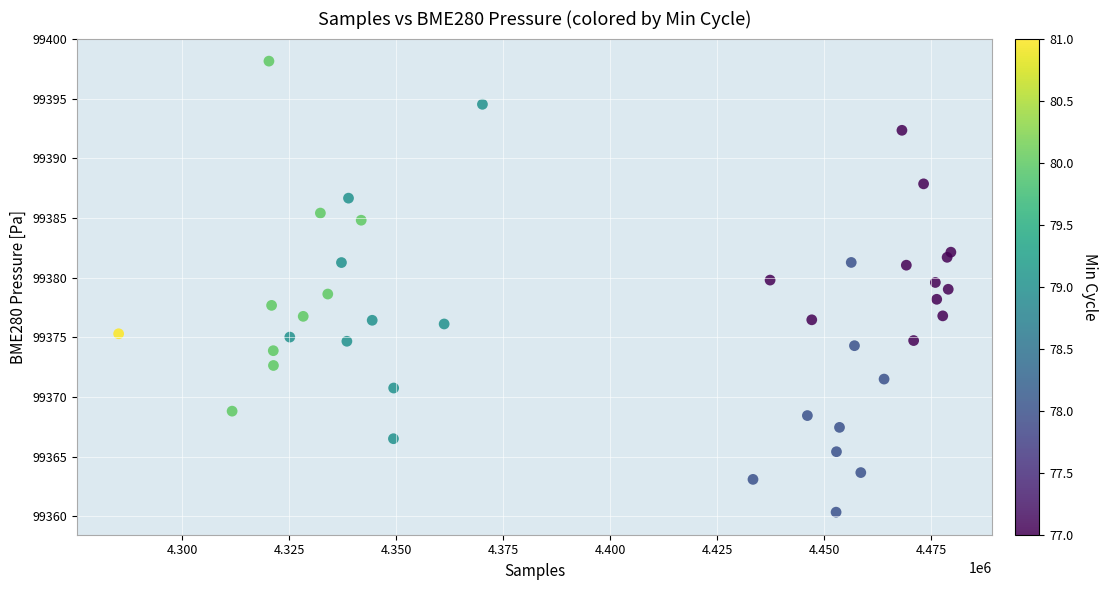

What is the range of X values (max minus min)?

194604.0